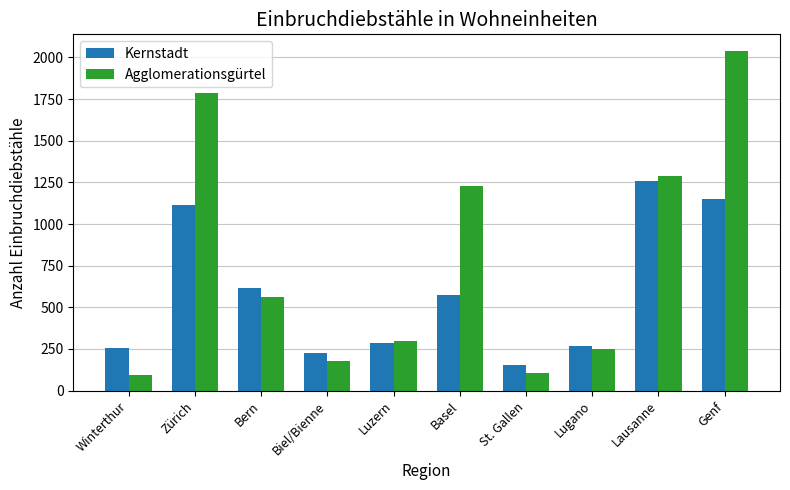

At which label does Kernstadt reach its minimum?

St. Gallen